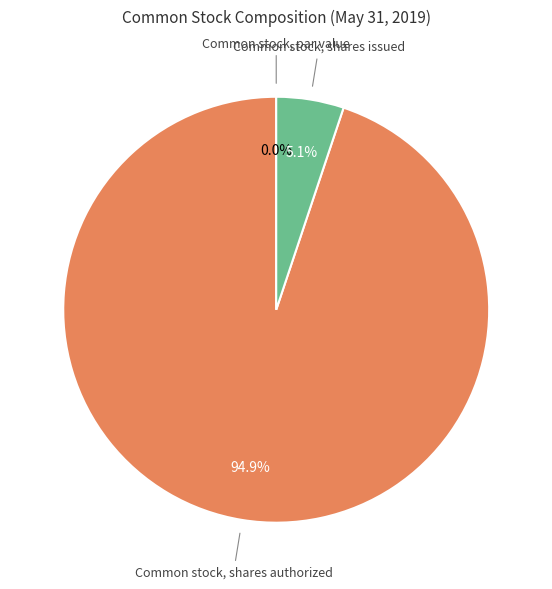

What percentage do Common stock, shares issued and Common stock, shares authorized together represent?

100.0%